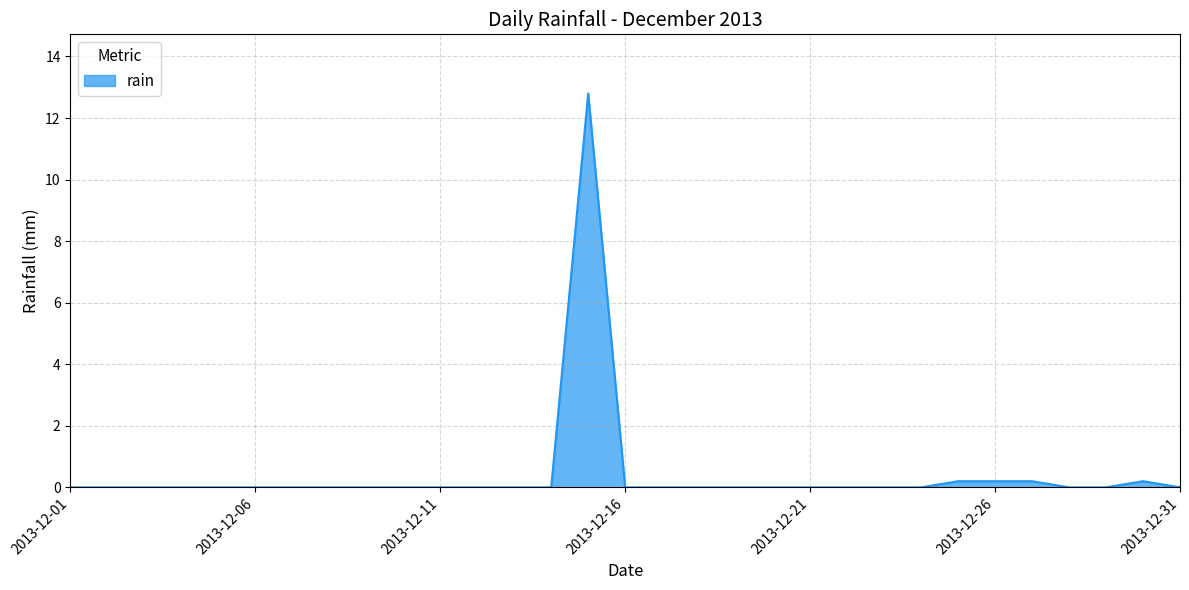

What is the difference between the maximum and minimum values?

12.8